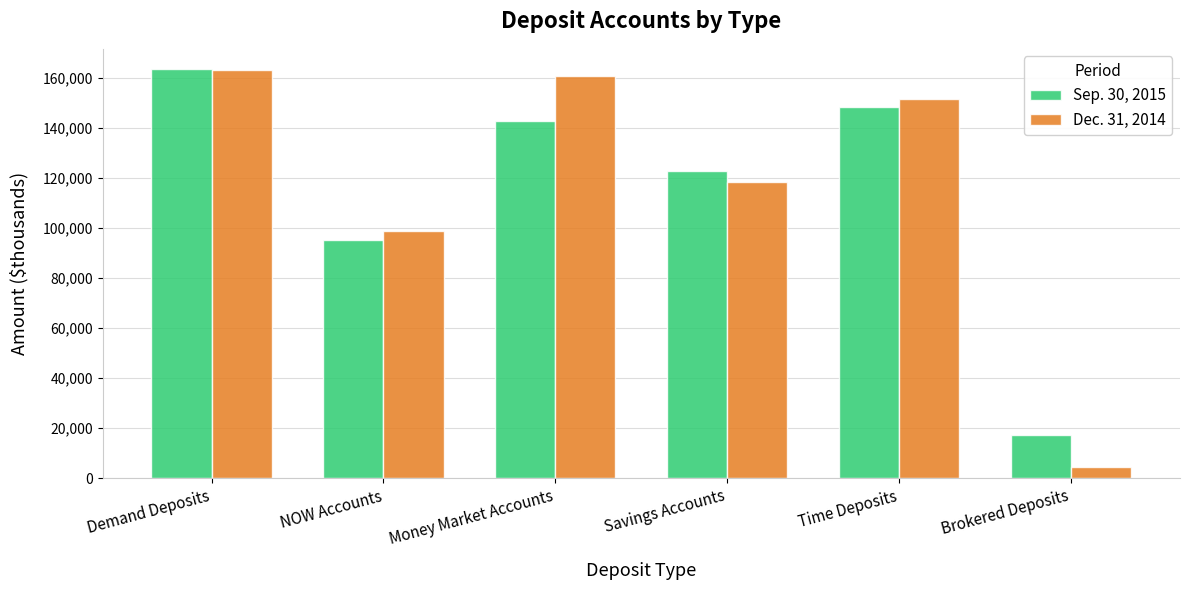

List the series in order of their peak value, lowest first.

Dec. 31, 2014, Sep. 30, 2015